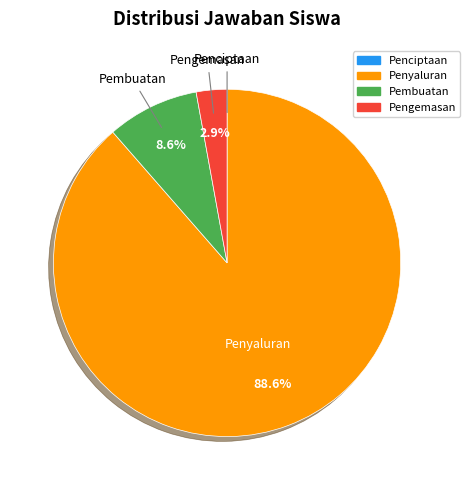

Combined, what portion of the pie is Penyaluran and Pengemasan?

91.4%